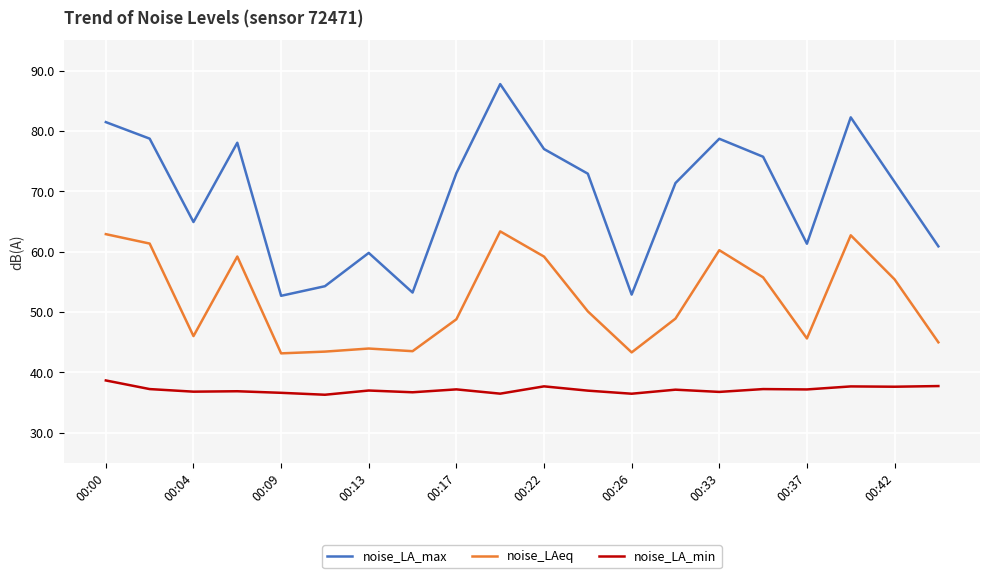

Which series has the largest total across all categories?

noise_LA_max